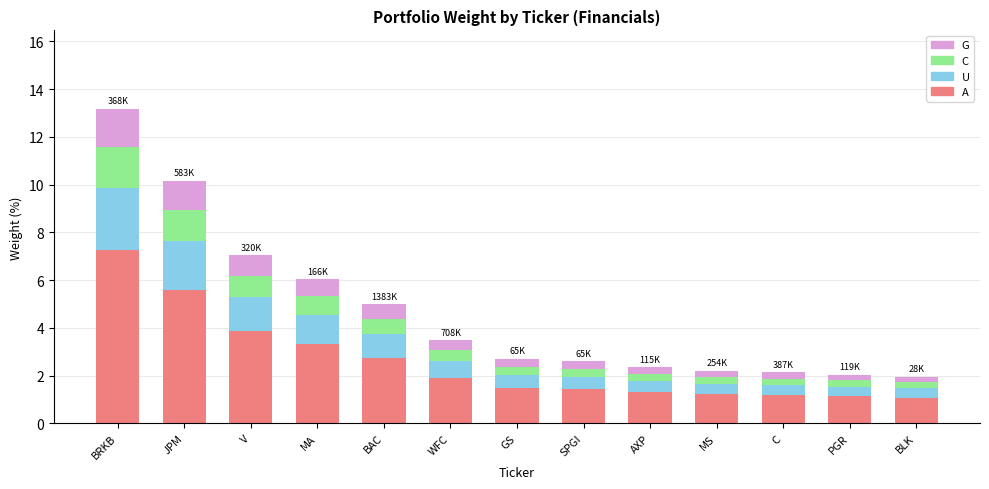

The A series shows 2.6 at JPM. True or false?

False